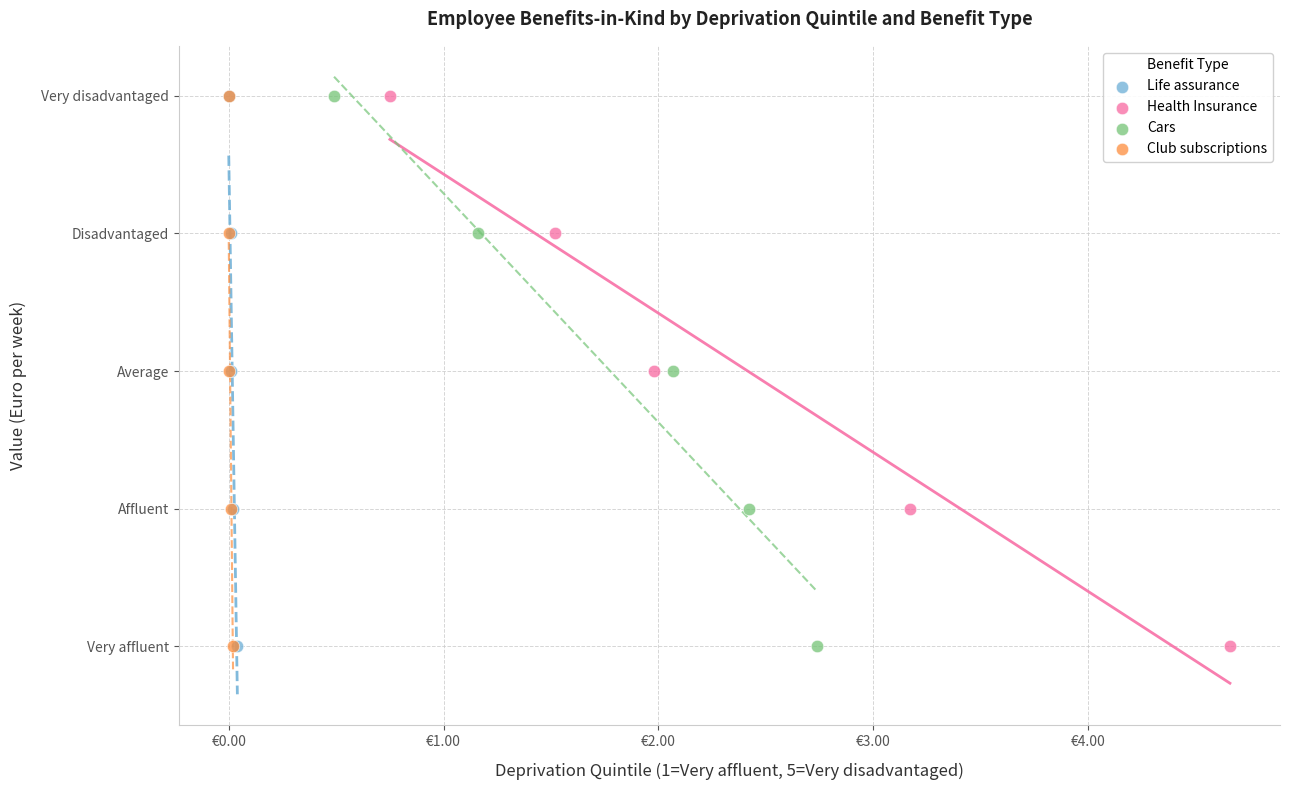

What are all the series names shown in the legend?

Life assurance, Health Insurance, Cars, Club subscriptions